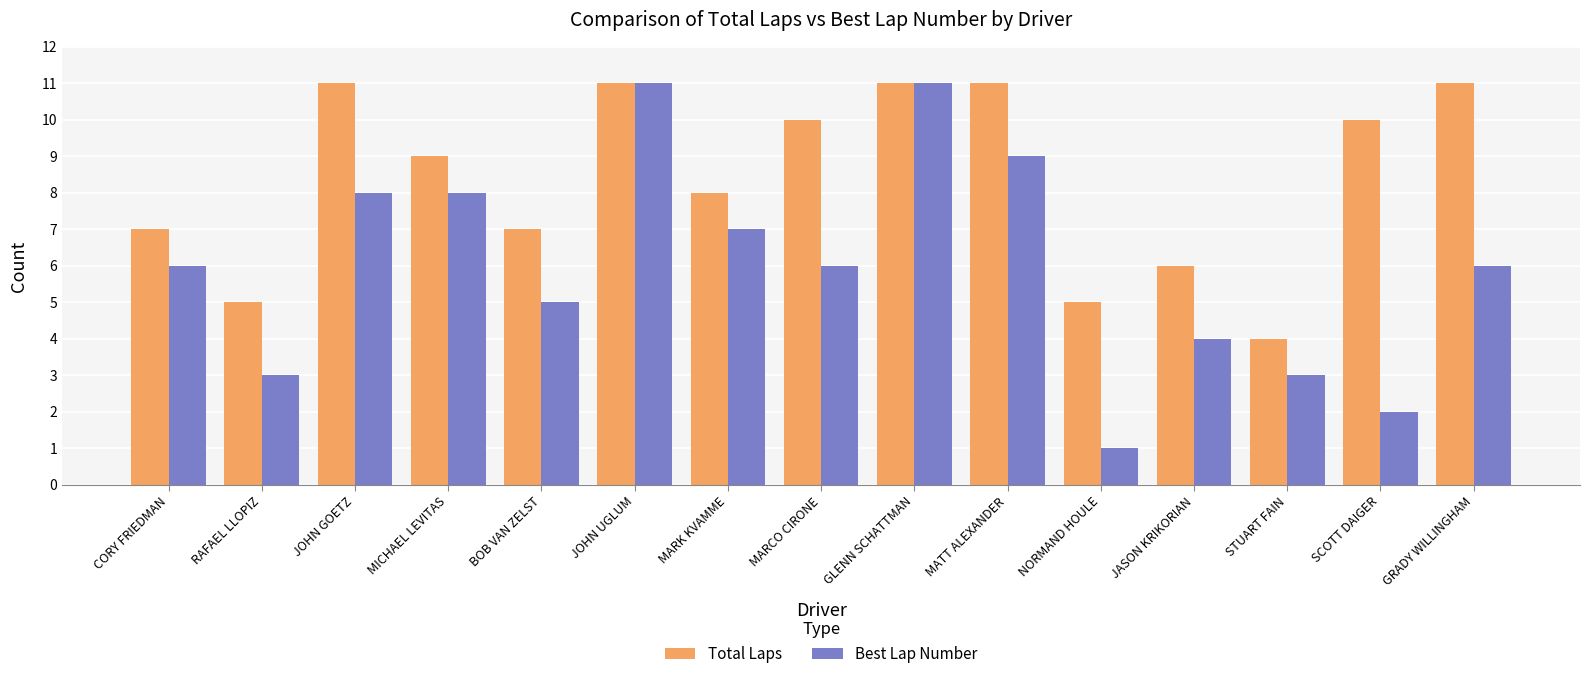

Read the Best Lap Number value at GRADY WILLINGHAM.

6